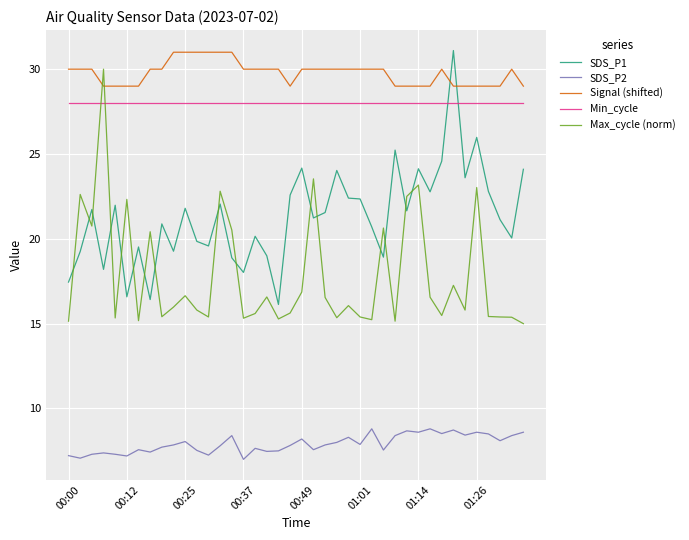

How many lines are shown in the chart?

5